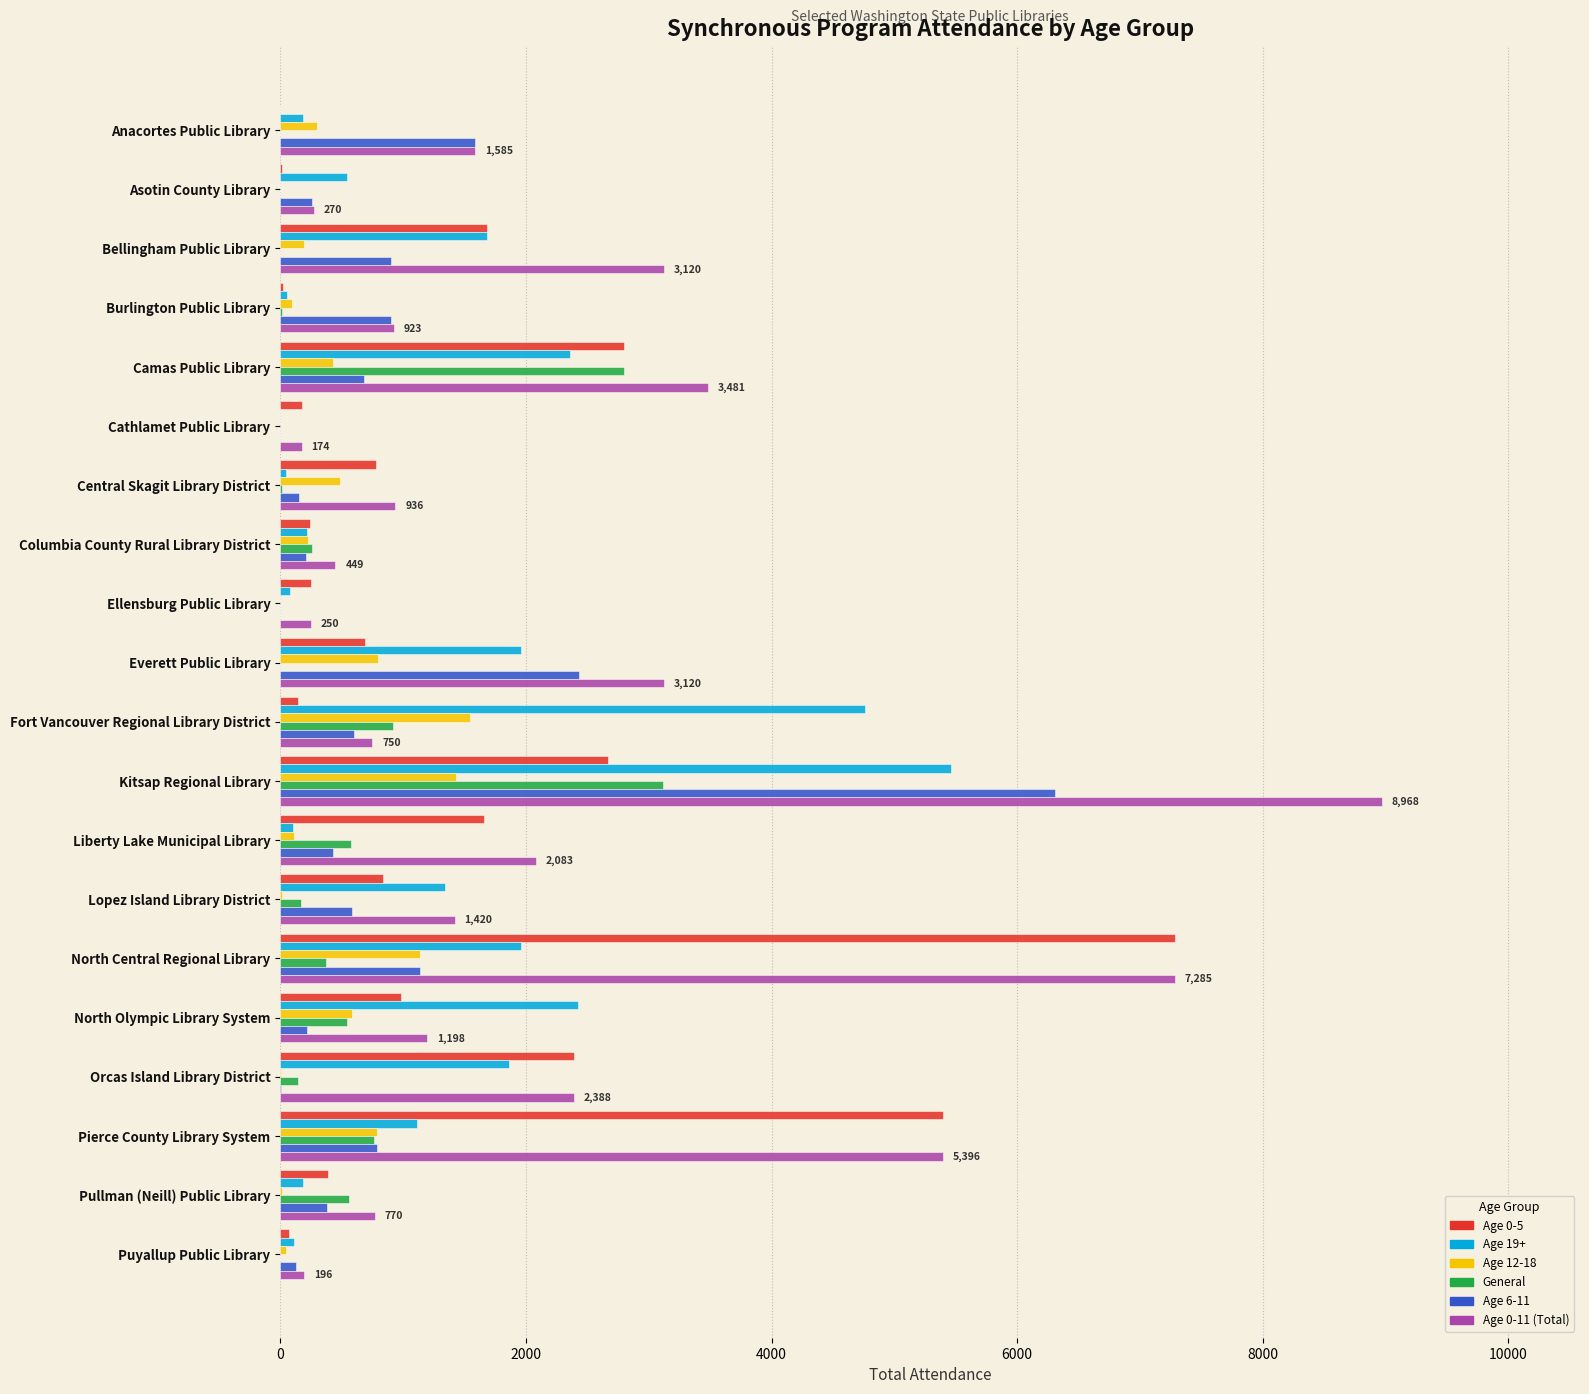

What is the total value across all series at Everett Public Library?

9000